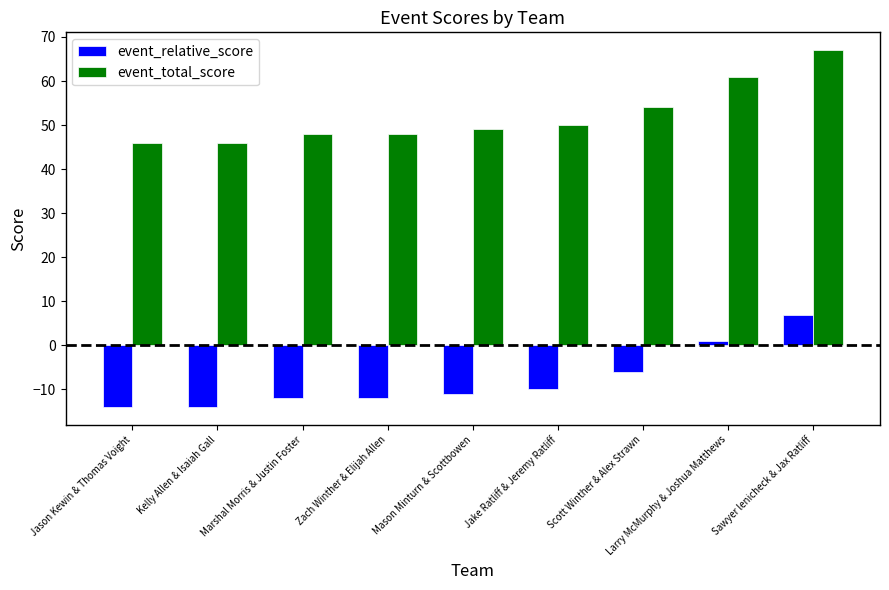

What is the spread (max minus min) of values at Kelly Allen & Isaiah Gall?

60